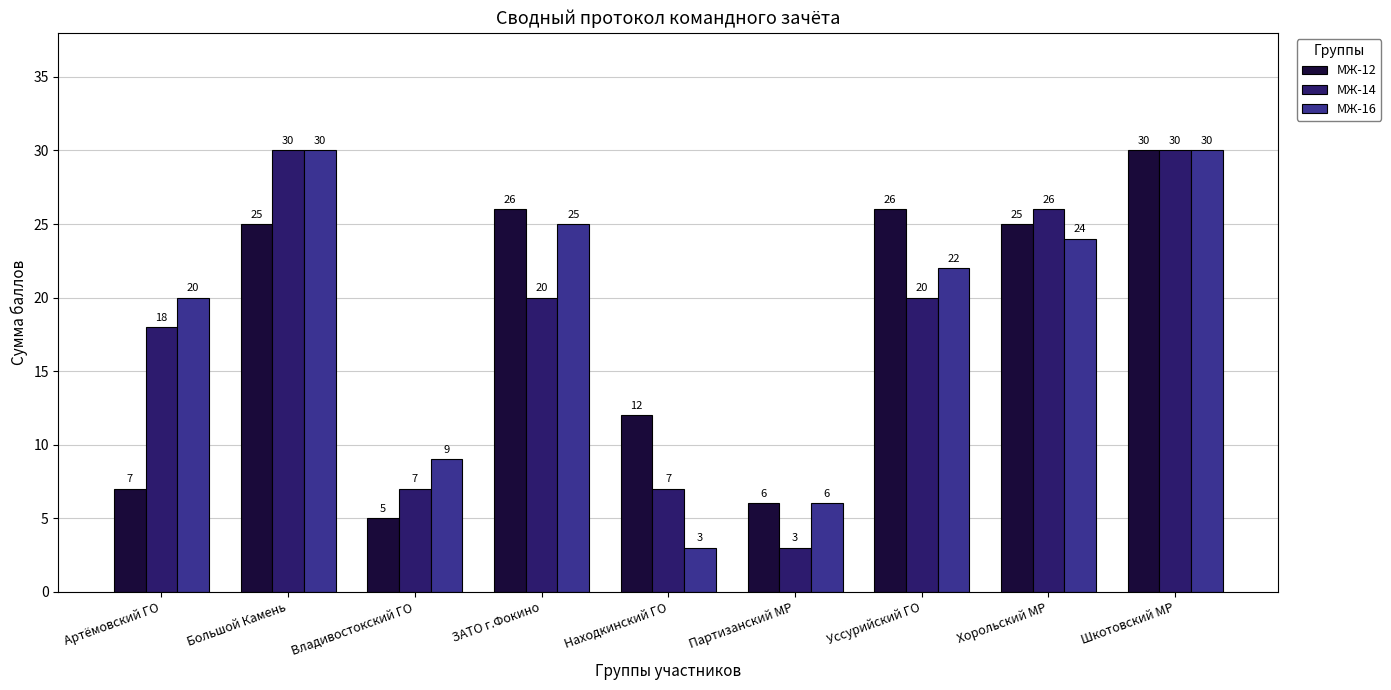

What is the label of the 2nd bar from the left?

Большой Камень